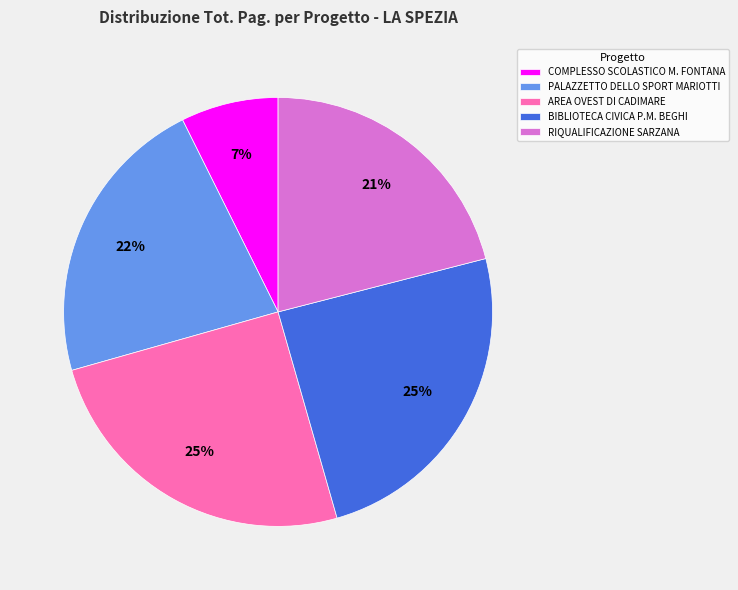

How many slices are in this pie chart?

5